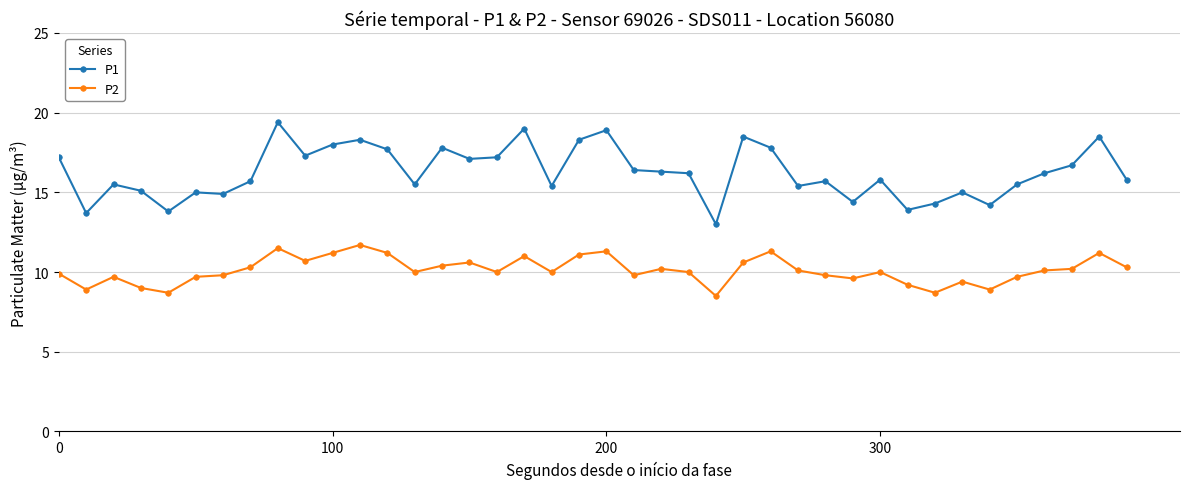

At how many categories does at least one series exceed 16?

20